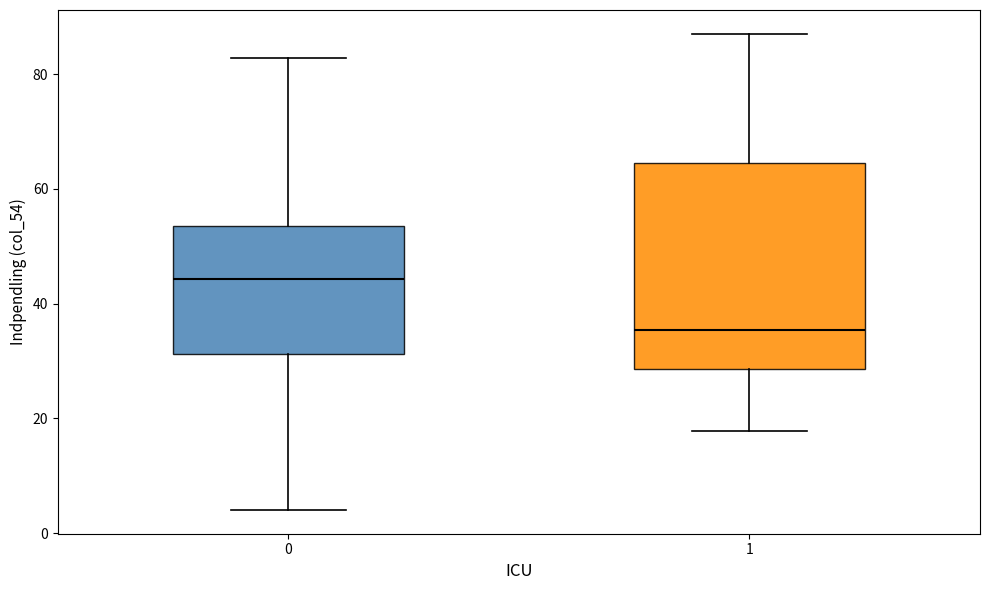

Comparing the boxes themselves (not the whiskers), which one is the tallest?

1